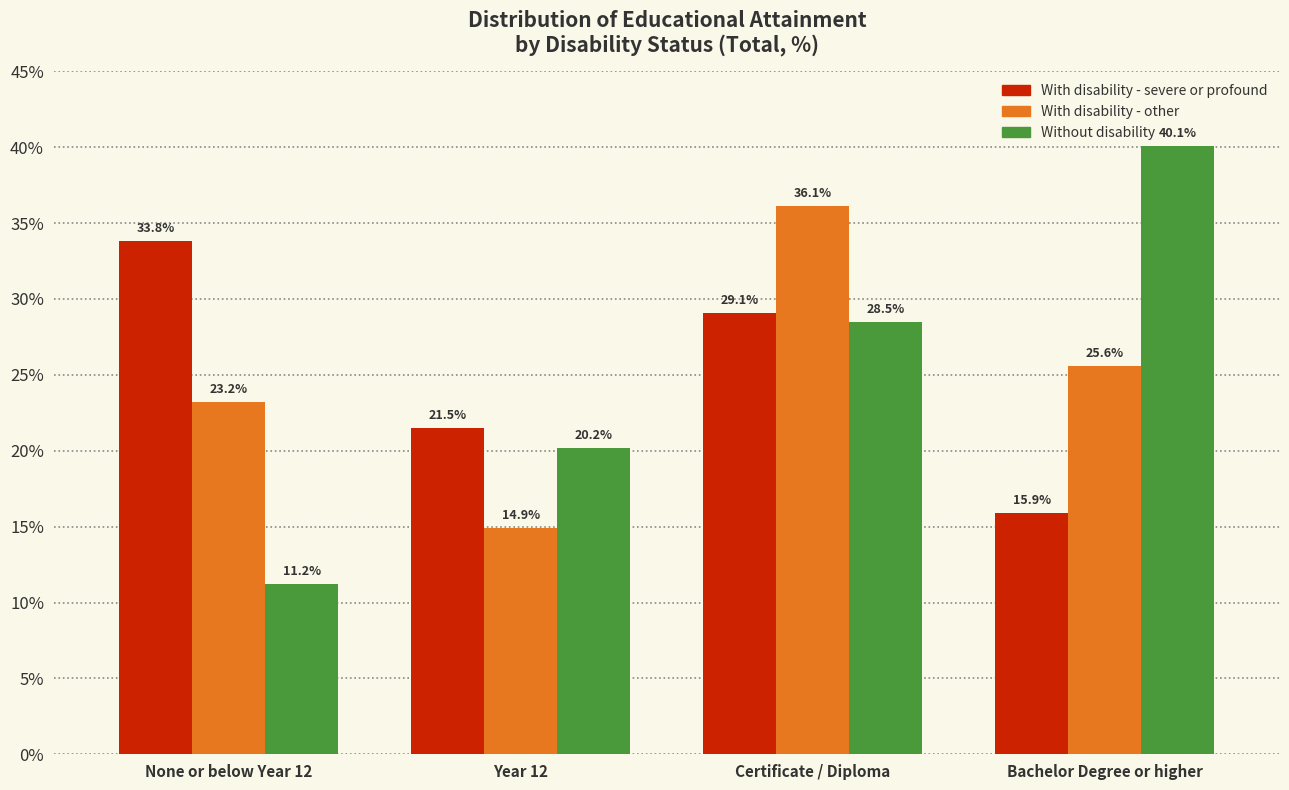

Reading right to left, transcribe all the data shown in this chart.

With disability - severe or profound: 15.9	29.1	21.5	33.8
With disability - other: 25.6	36.1	14.9	23.2
Without disability: 40.1	28.5	20.2	11.2